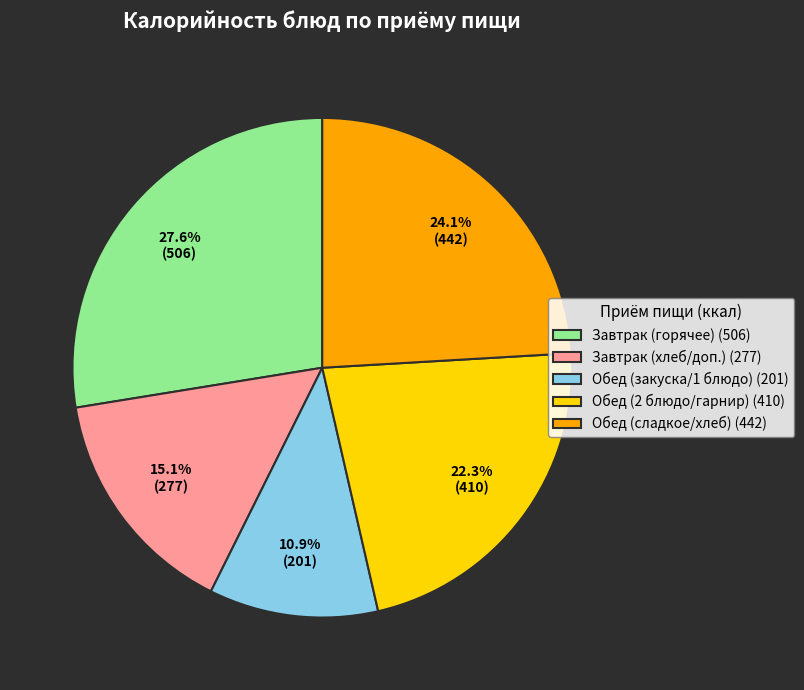

Which category has the smallest portion of the pie?

Обед (закуска/1 блюдо) (201)